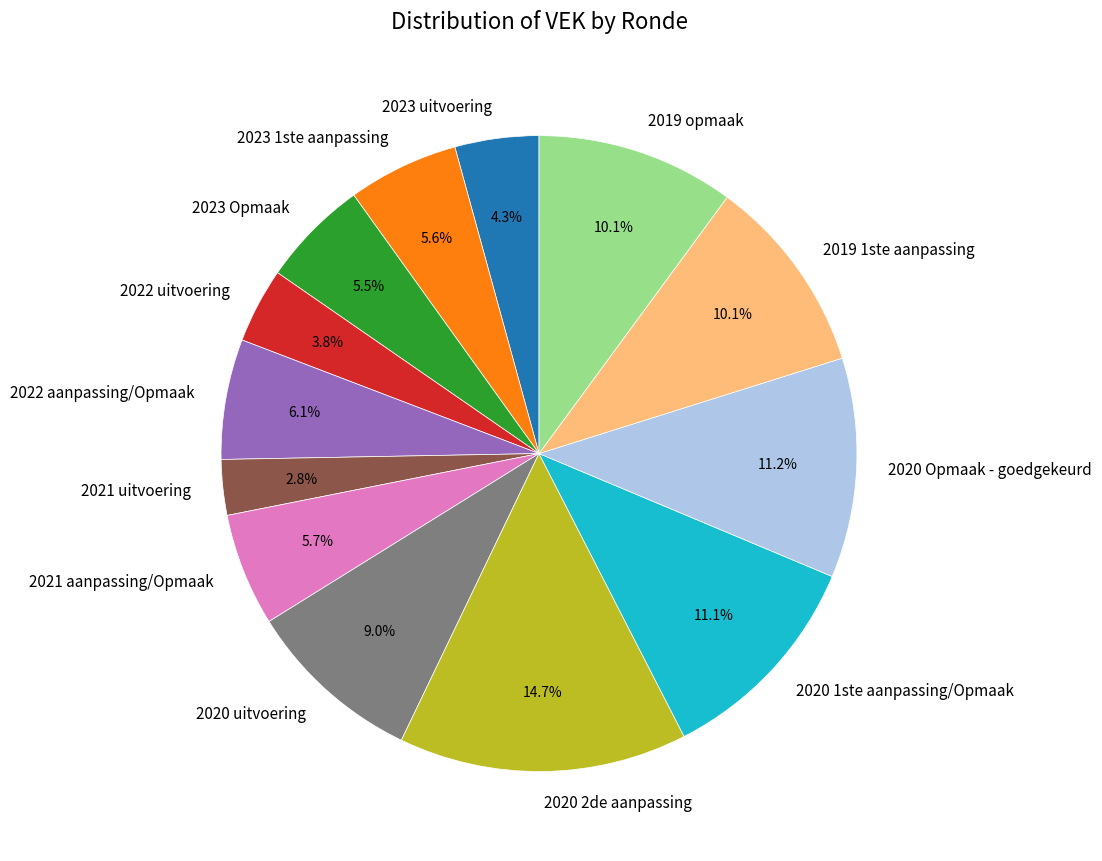

To the nearest percent, what is the average slice percentage?

8%